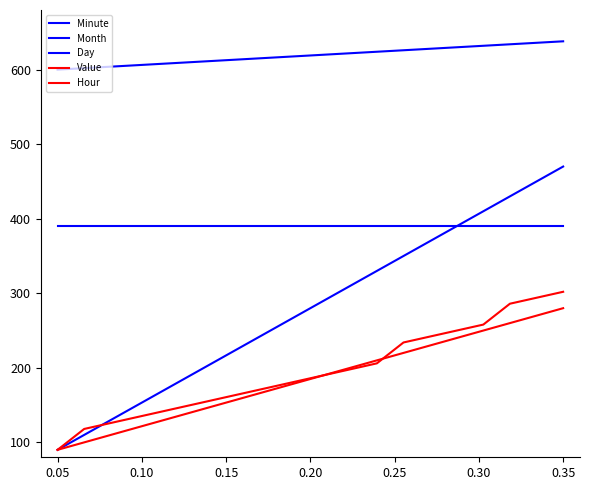

How many distinct data groups are displayed?

5